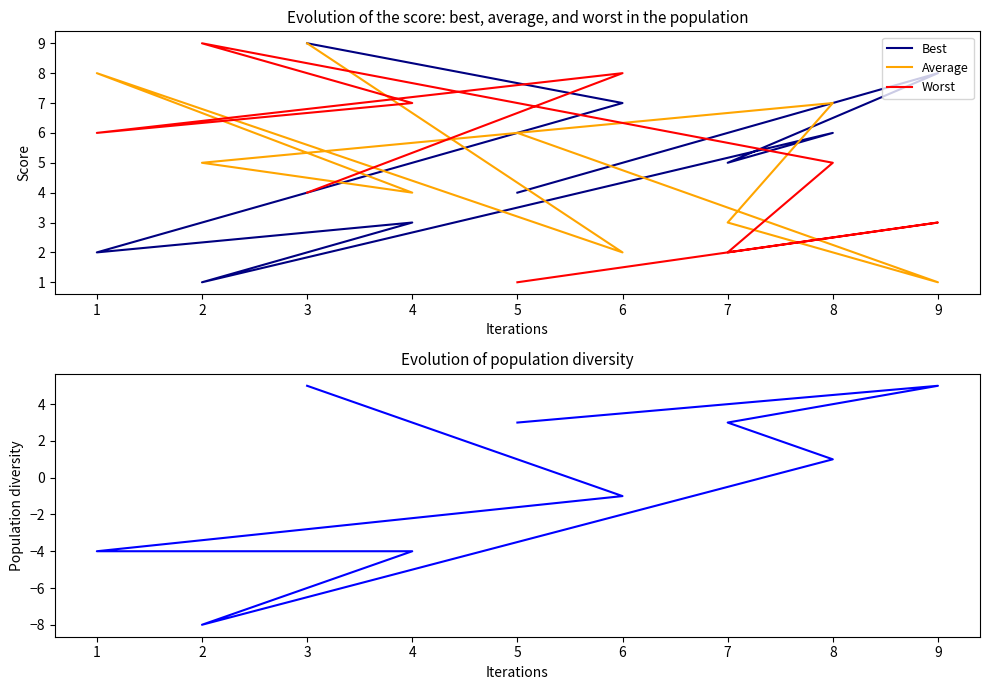

In col_7 - col_9, how many points are lower than both neighbors (excluding endpoints)?

1